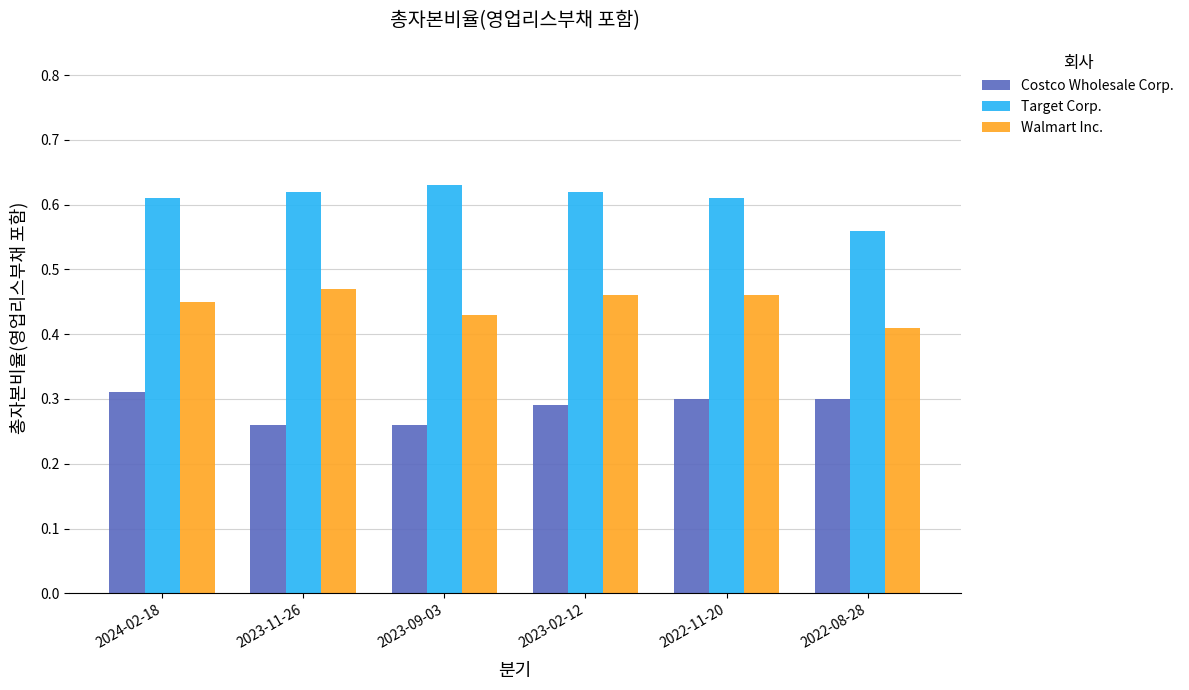

What is the total value across all series at 2023-02-12?

1.4